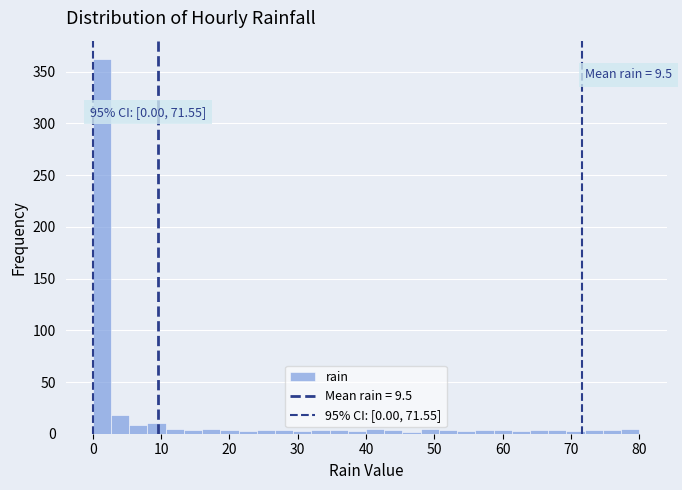

Around what value on the x-axis is the tallest bar? Give the approximate position of its centre, as read against the axis.

1